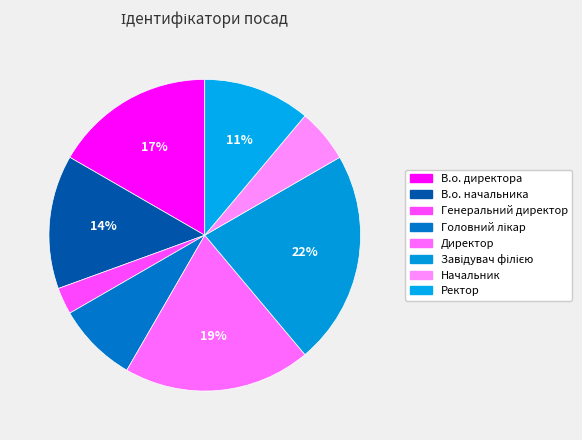

Count the number of slices in the pie.

8